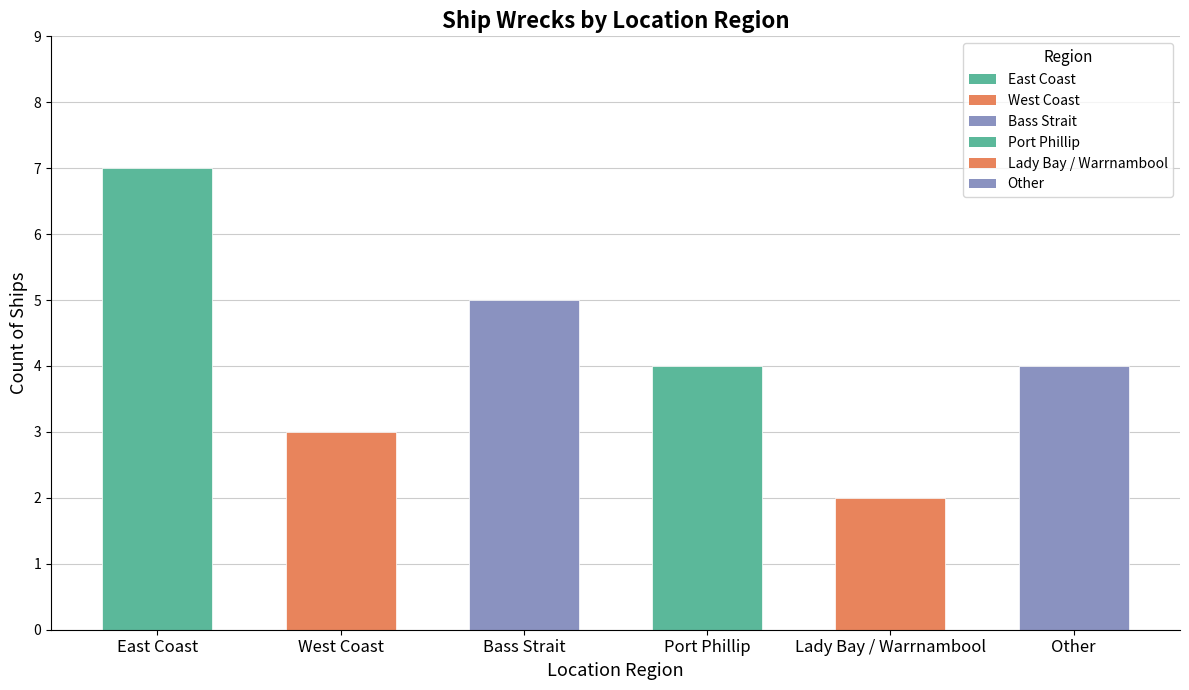

How many distinct data groups are displayed?

1